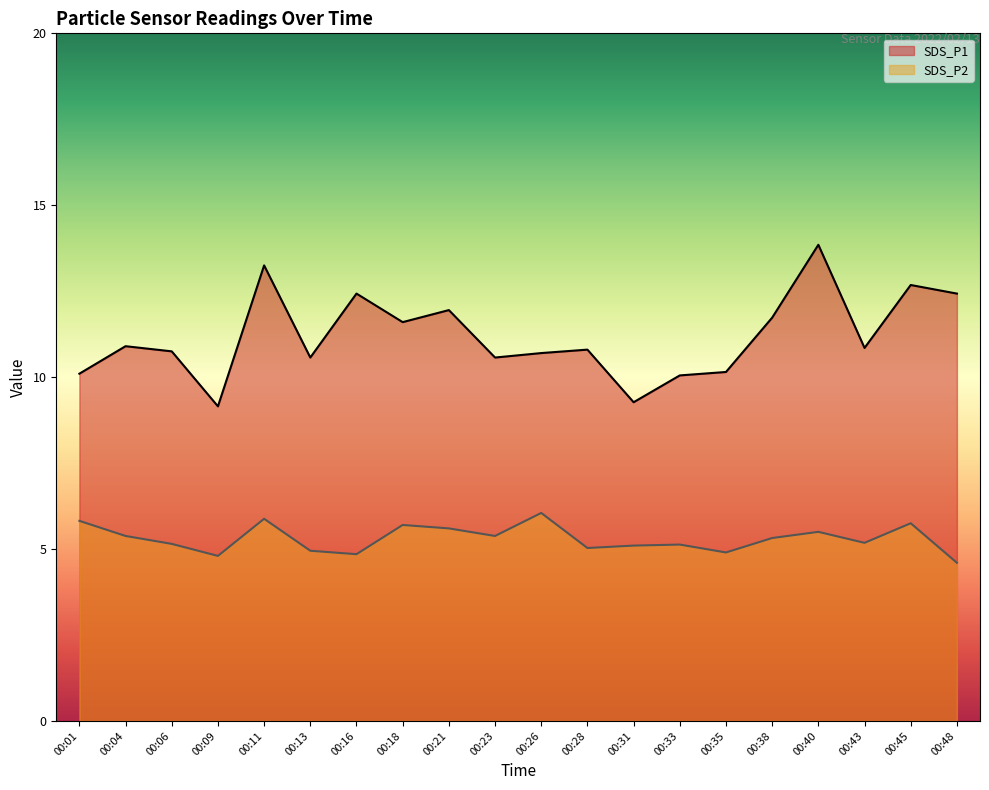

Between 00:01 and 00:04, which series saw the biggest shift?

SDS_P1